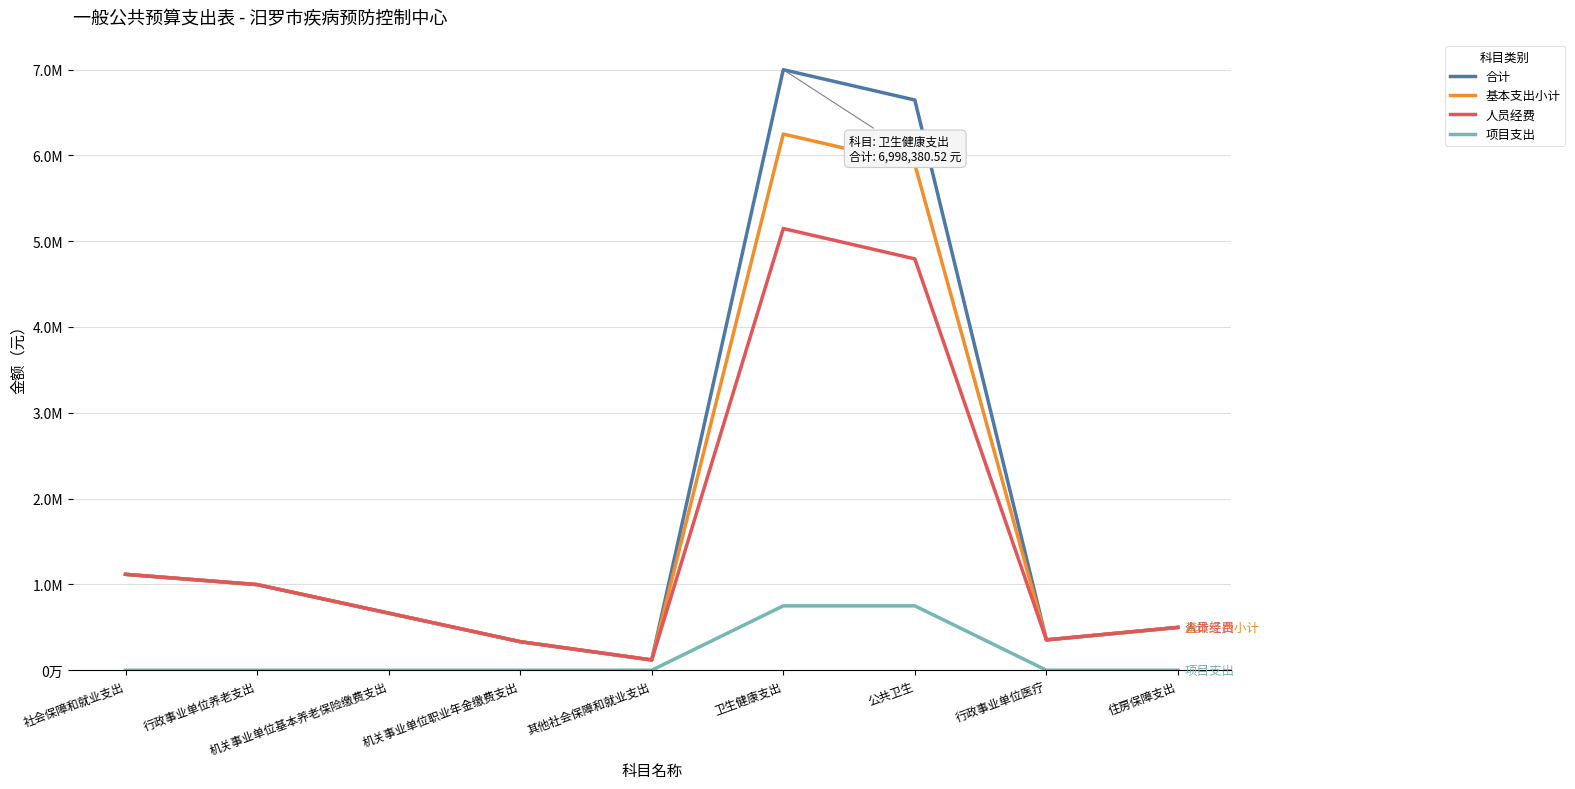

What are all the series names shown in the legend?

合计, 基本支出小计, 人员经费, 项目支出